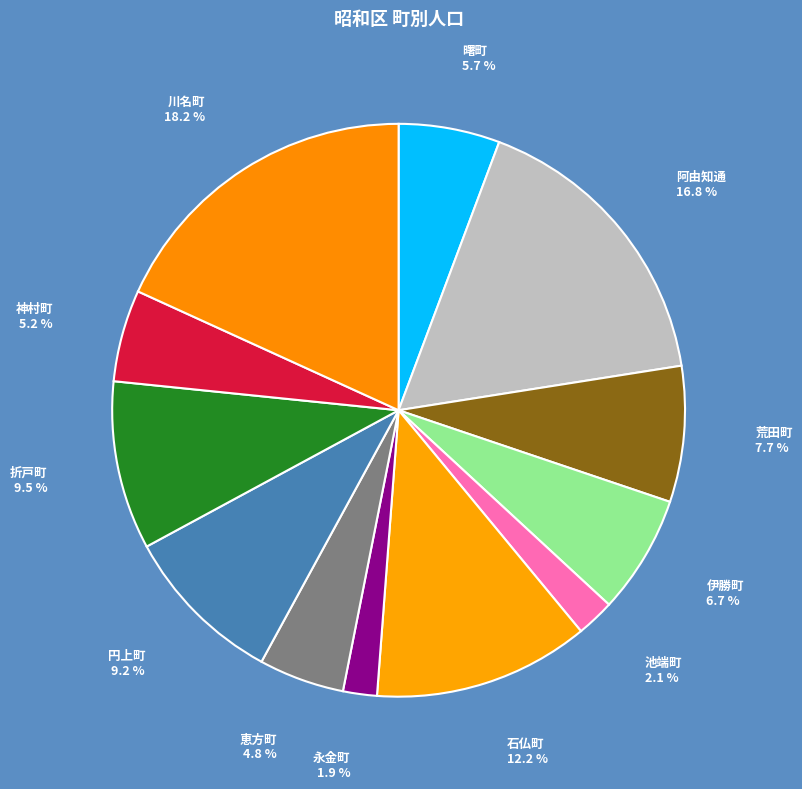

The 池端町 slice represents 10% of the pie. True or false?

False